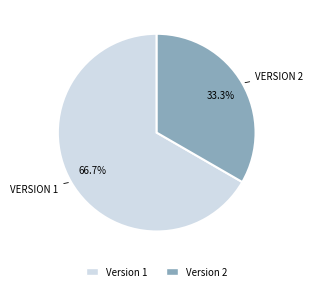

Does any single category account for the majority?

Yes